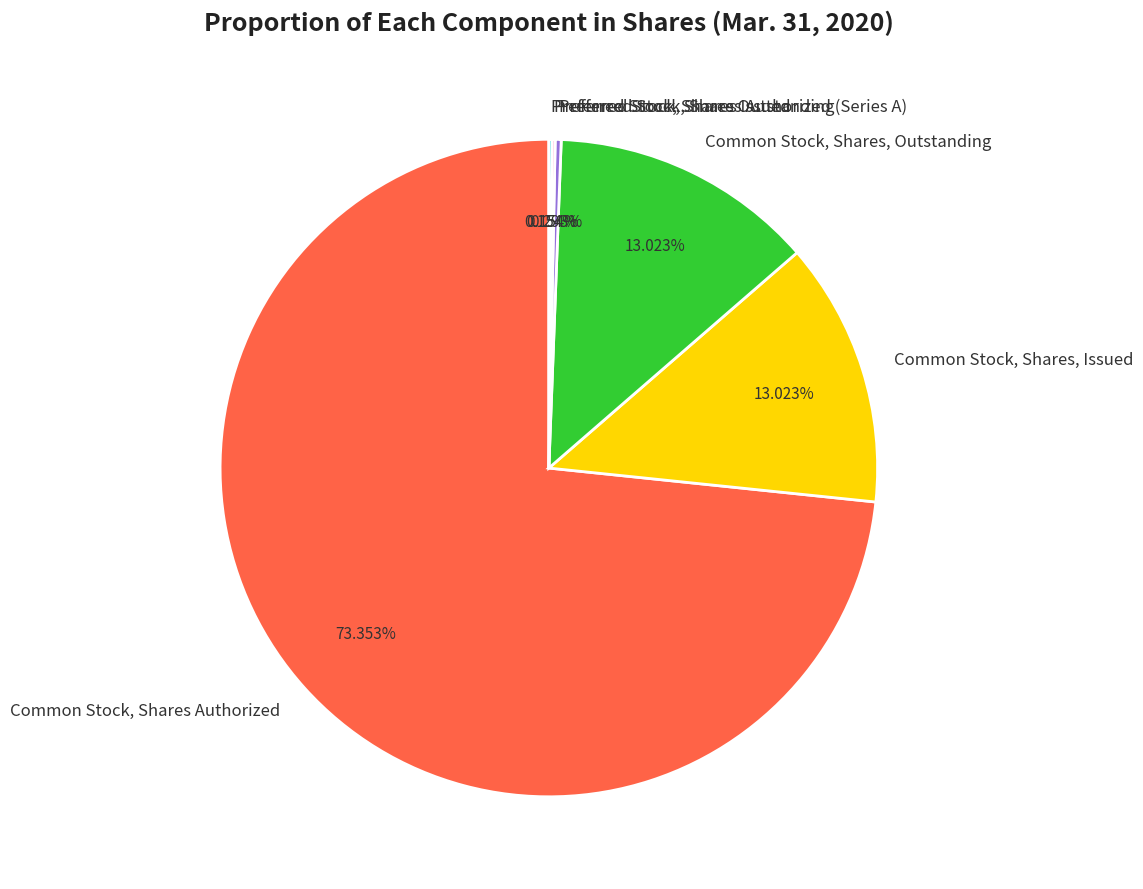

To the nearest percent, what percentage of the pie is Common Stock, Shares, Issued?

13%